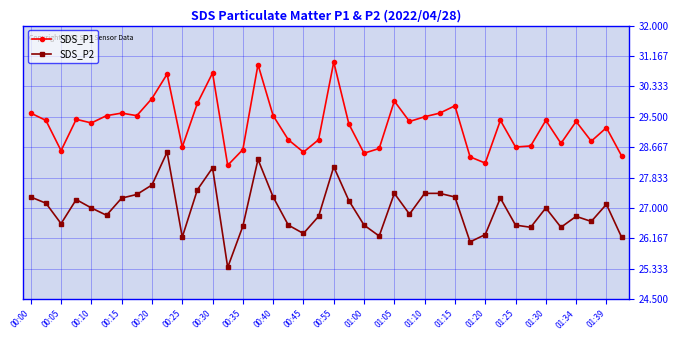

True or false: SDS_P1 and SDS_P2 cross at least once.

False